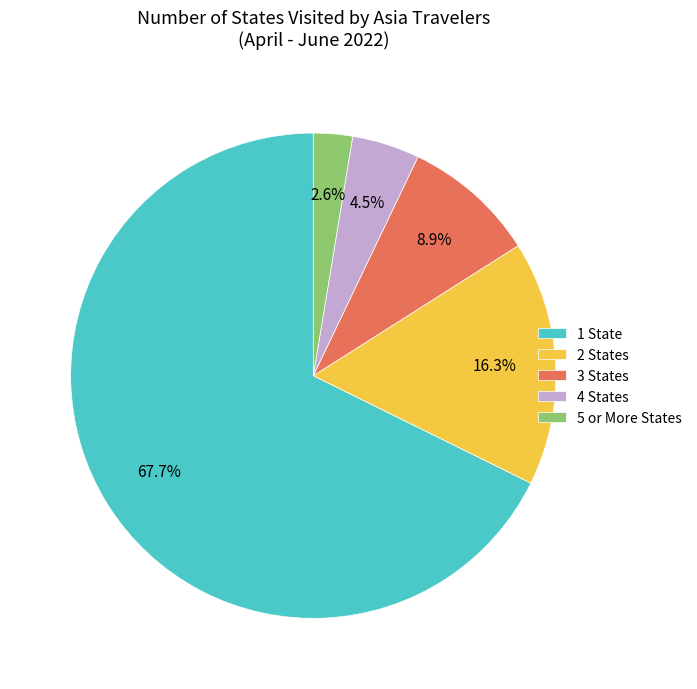

What percentage do 1 State and 5 or More States together represent?

70.3%